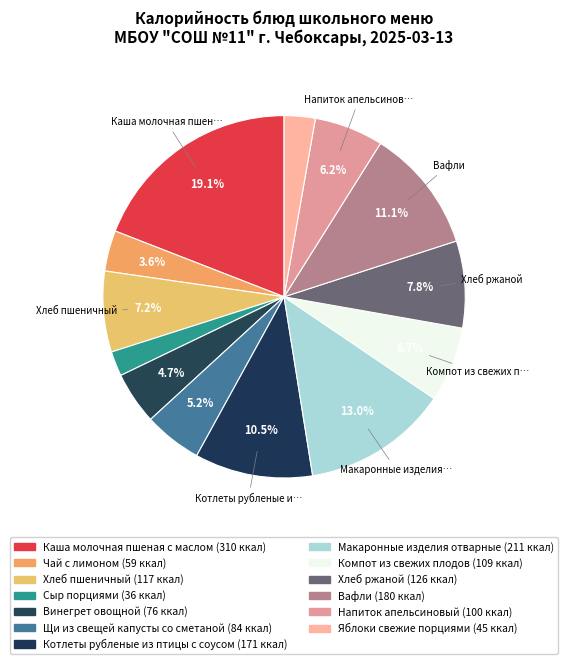

Count the number of slices in the pie.

13